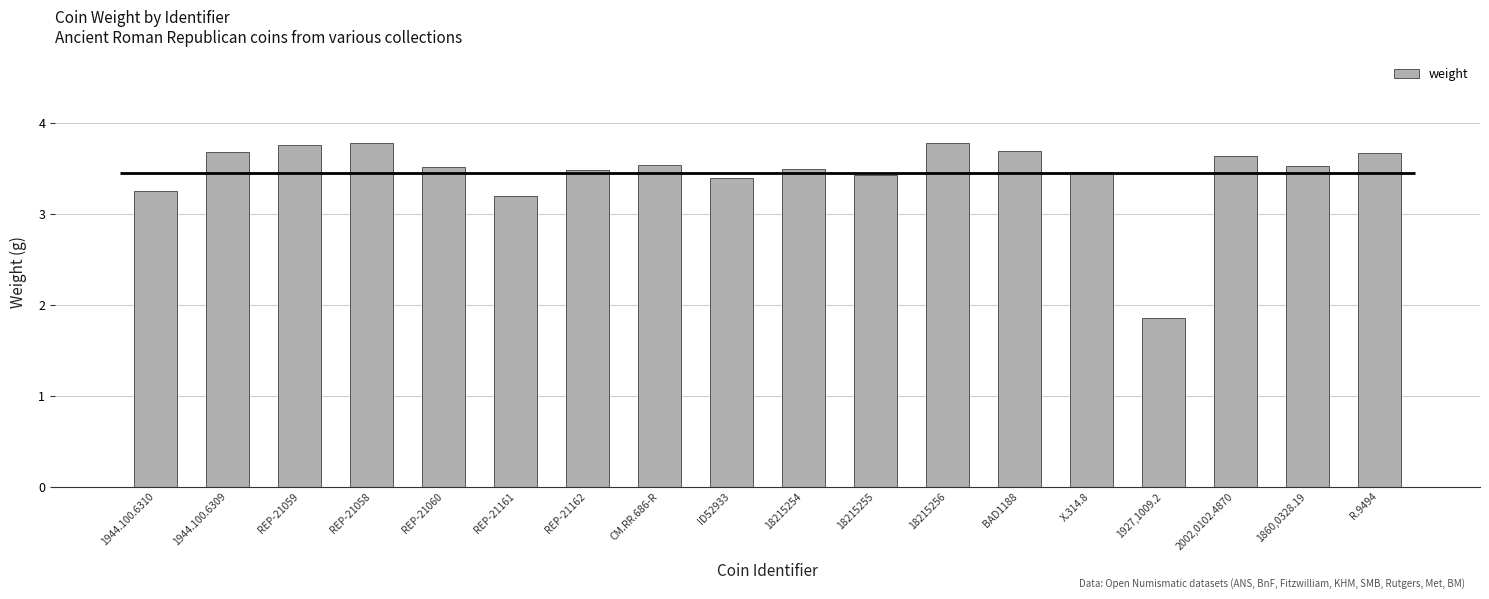

What is the value of the 3rd bar from the left?

3.8